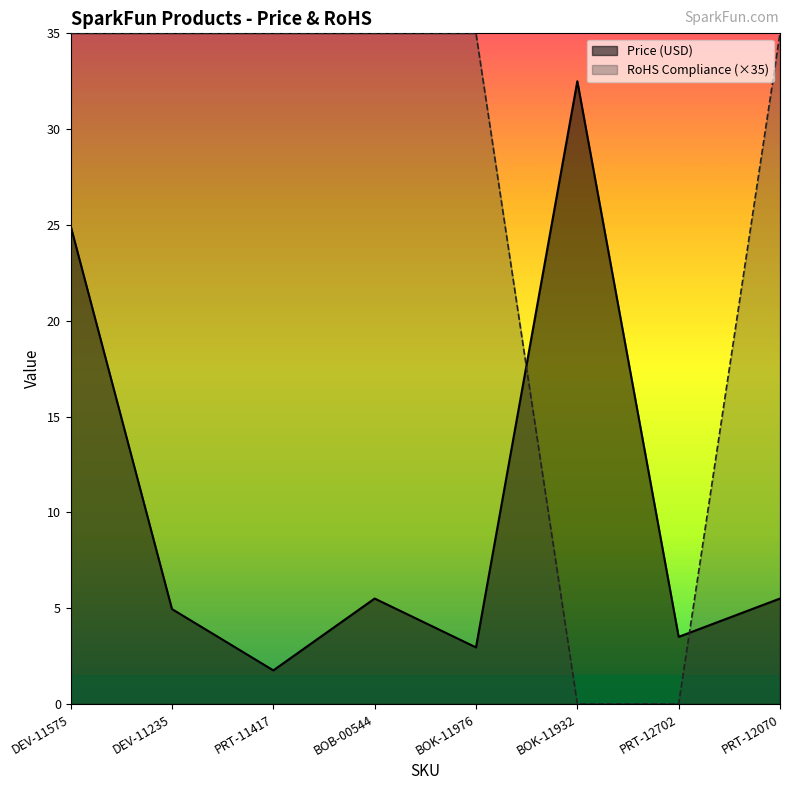

What is the label of the 3rd point from the right?

BOK-11932